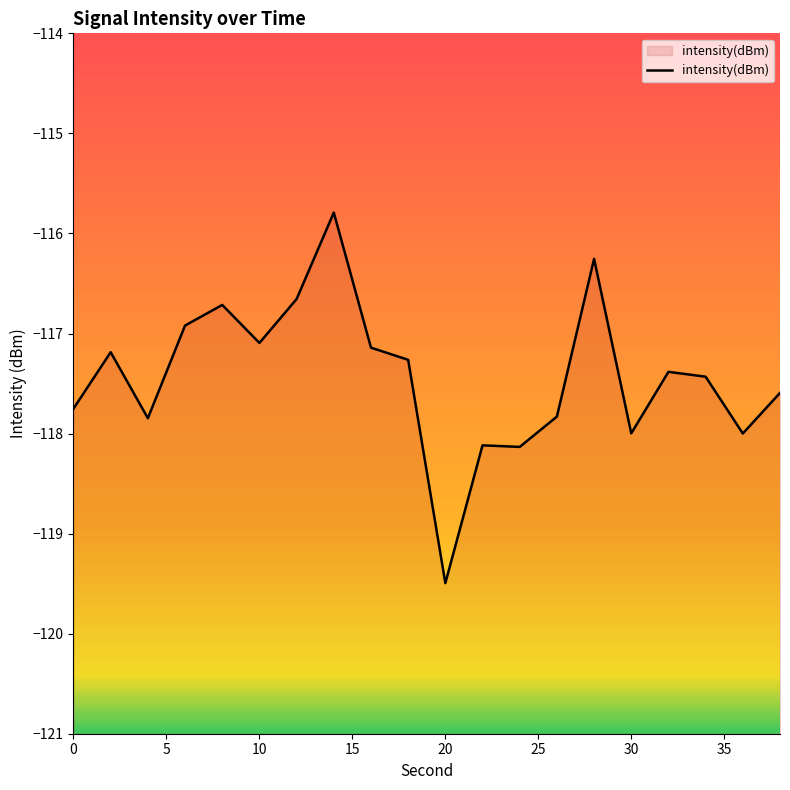

Reading left to right, transcribe all the data shown in this chart.

0=-117.8	2=-117.2	4=-117.8	6=-116.9	8=-116.7	10=-117.1	12=-116.7	14=-115.8	16=-117.1	18=-117.3	20=-119.5	22=-118.1	24=-118.1	26=-117.8	28=-116.3	30=-118.0	32=-117.4	34=-117.4	36=-118.0	38=-117.6